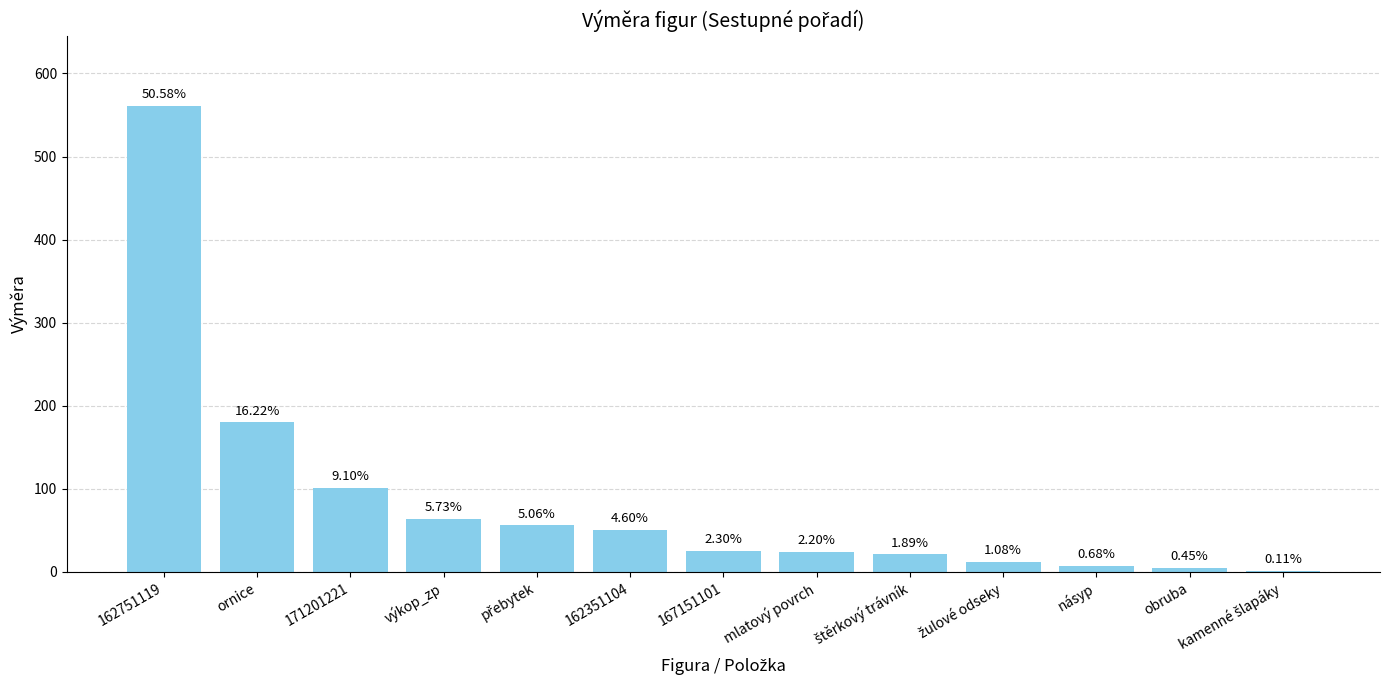

Are the bars horizontal?

No